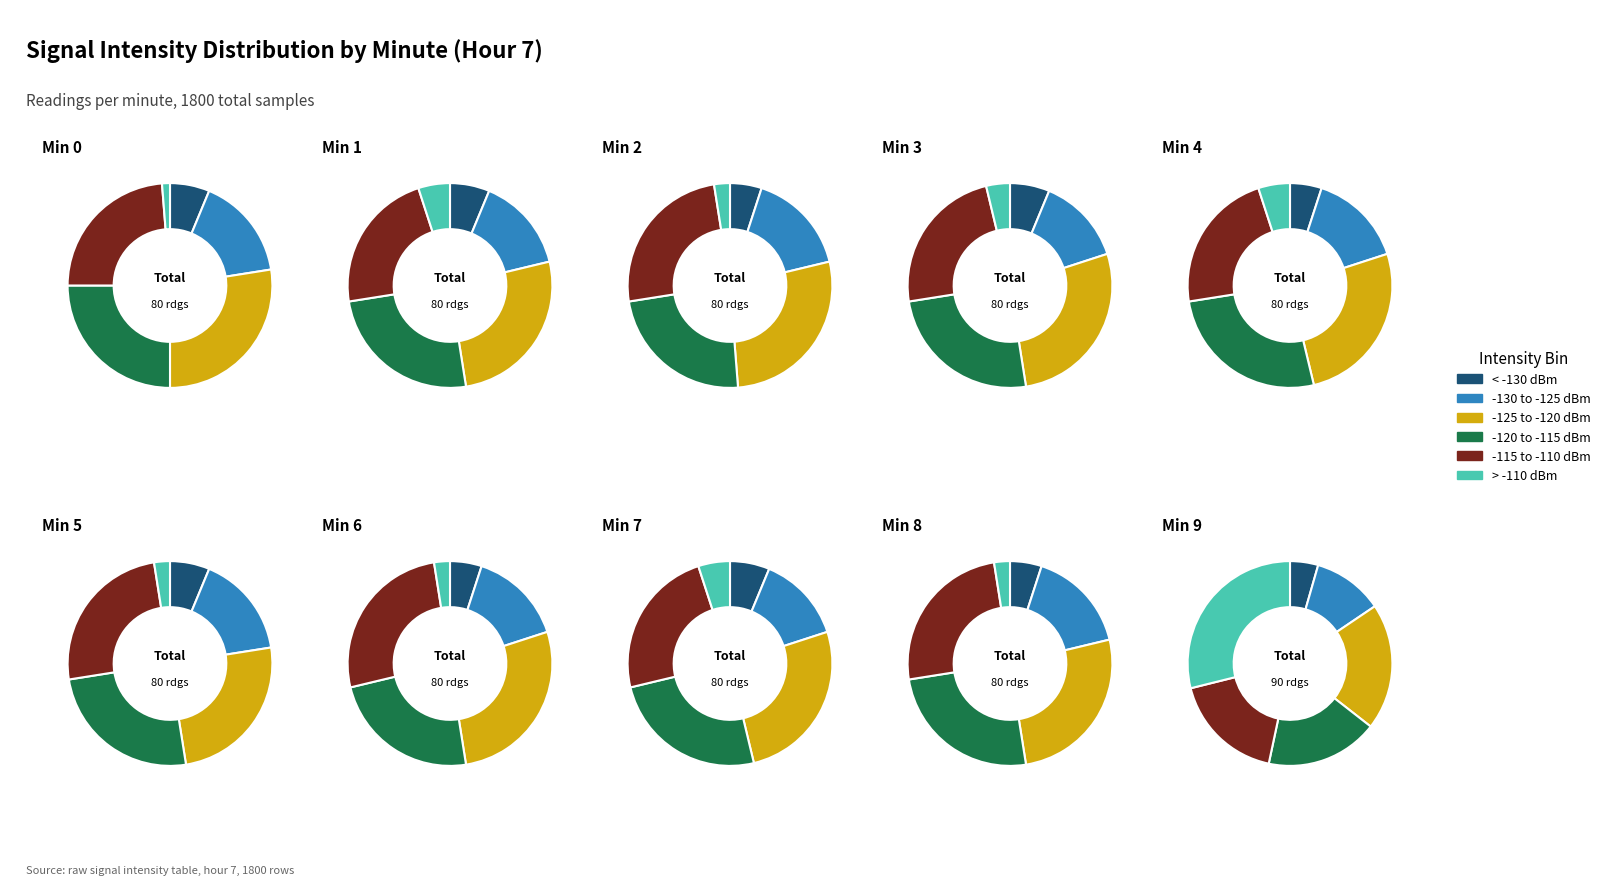

Is the sum of 26 and 18 greater than half?

No